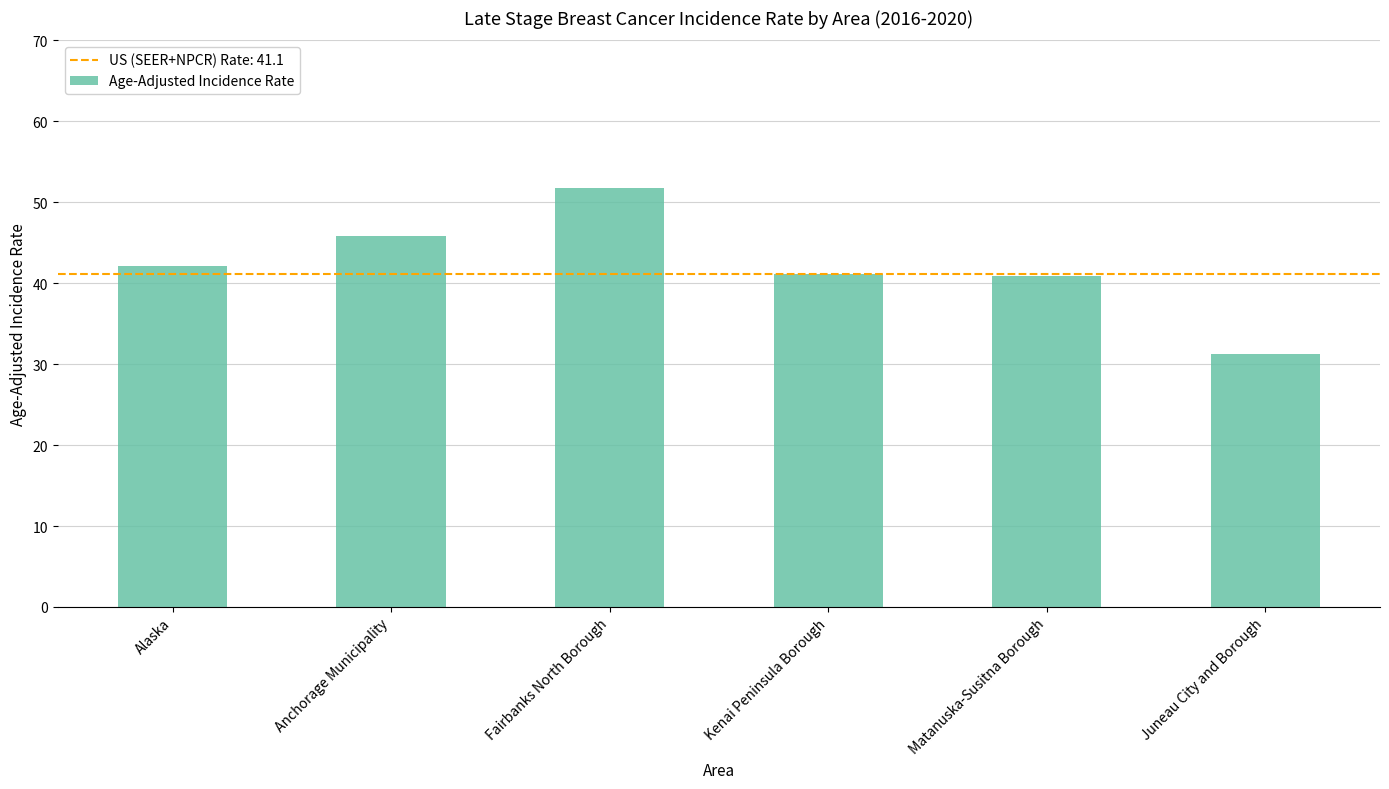

What is the value of the 2nd bar from the left?

45.8